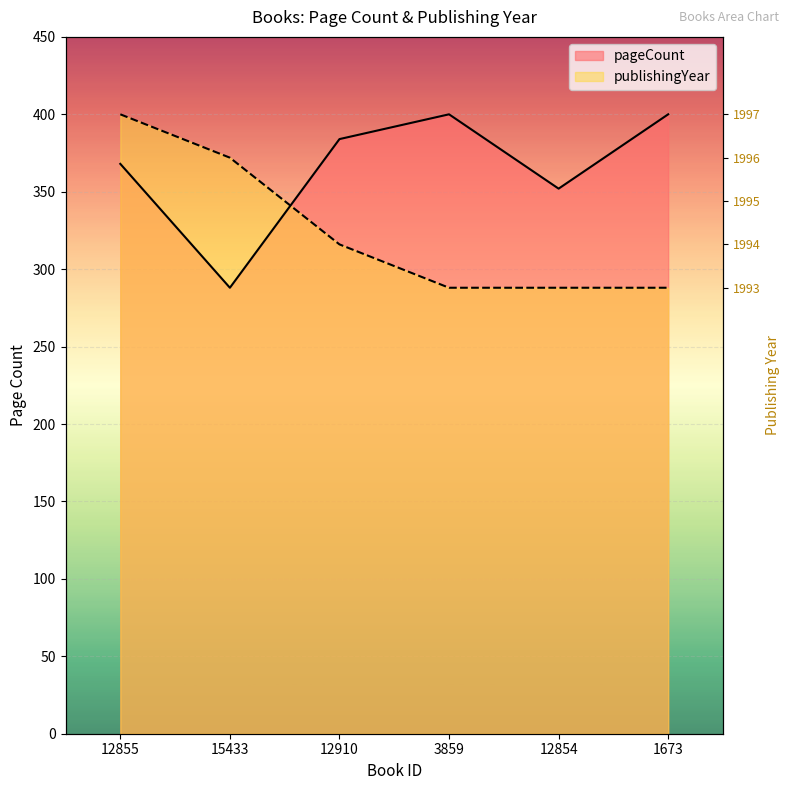

At which category is the sum across all series the highest?

12855